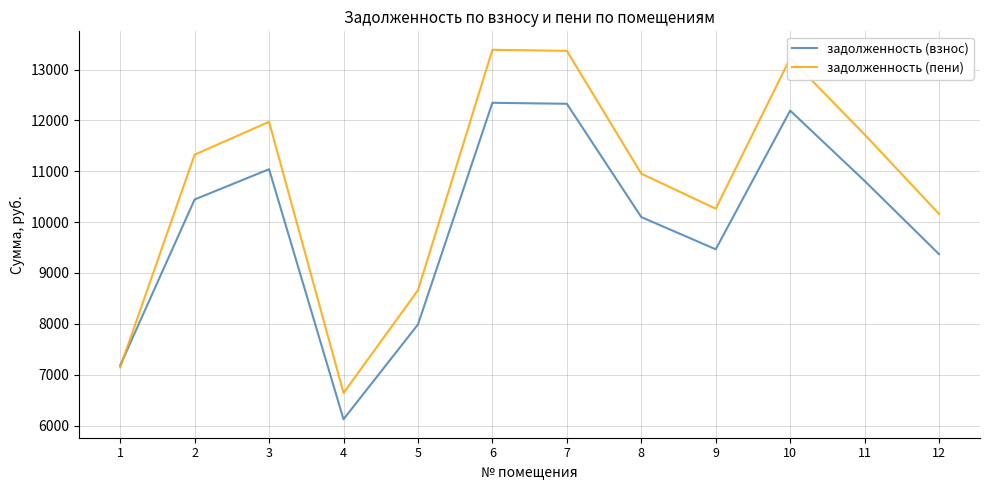

Which series has the widest spread of values?

задолженность (пени)